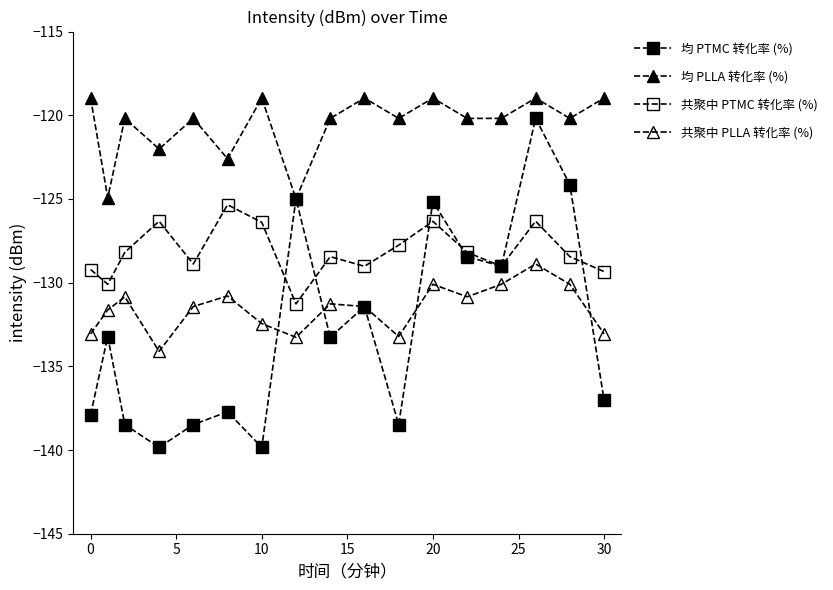

How many distinct data groups are displayed?

4